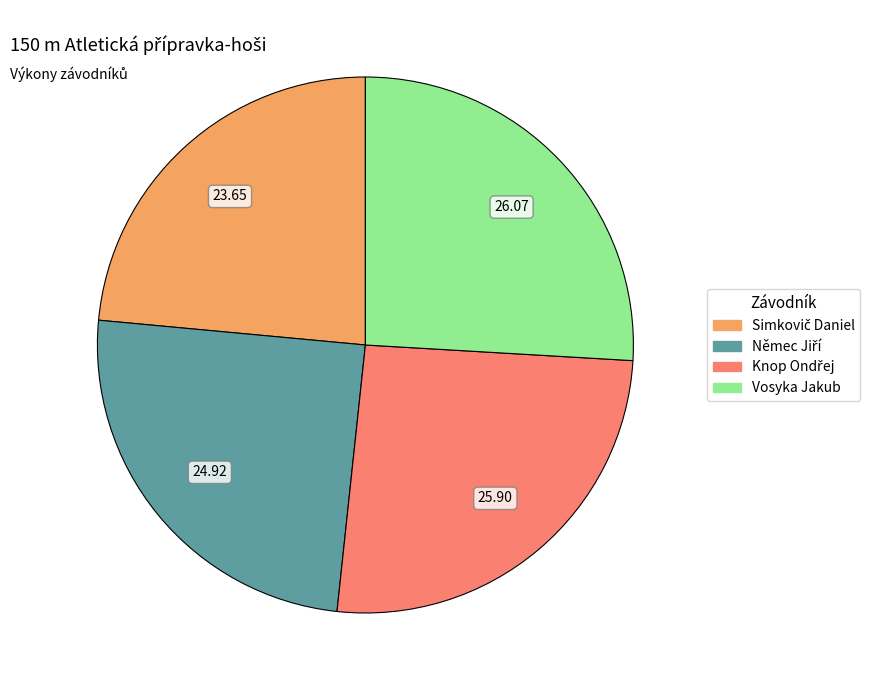

Is there any slice that represents more than half of the pie?

No